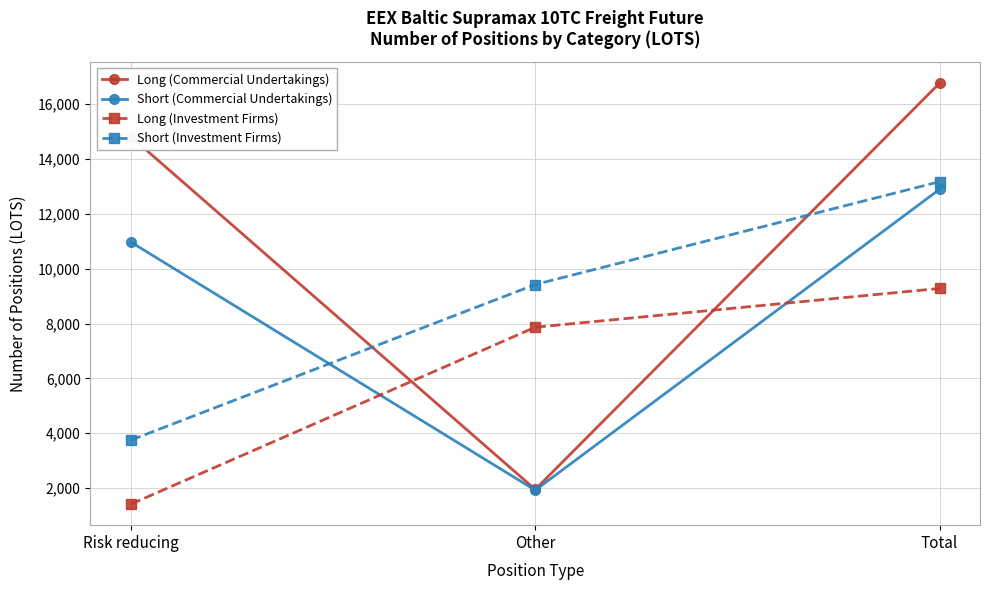

At which label does Long (Investment Firms) reach its minimum?

Risk reducing